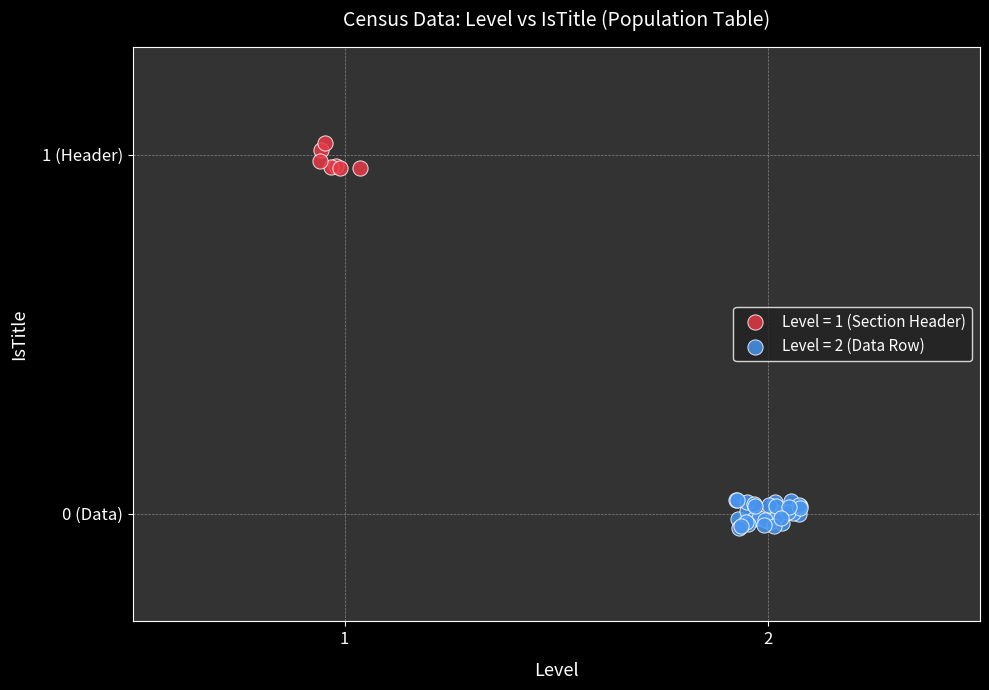

Which series reaches the minimum Y coordinate?

Level = 2 (Data Row)